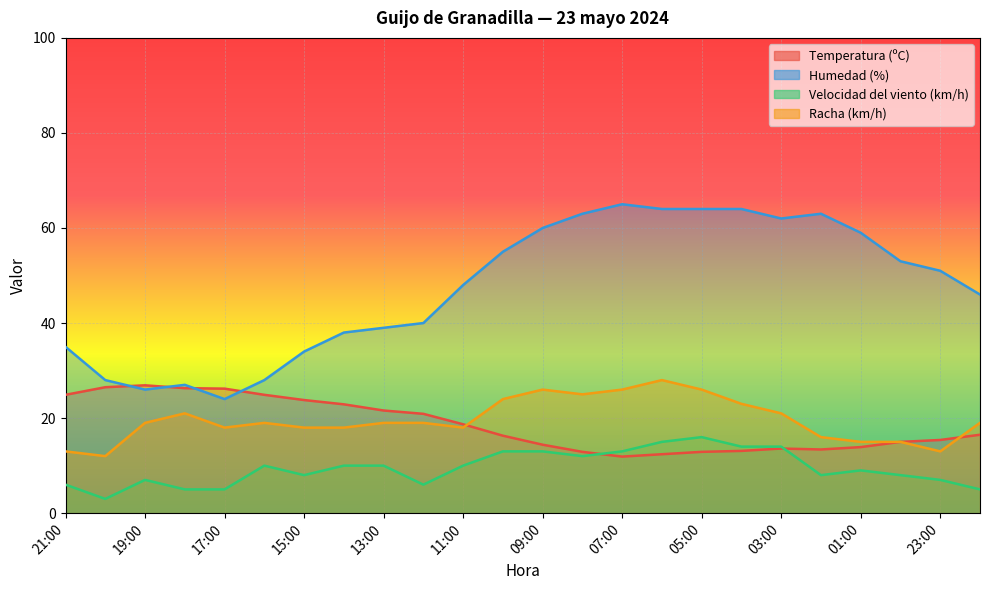

Where is Humedad (%) nearest to the value 44?

22:00